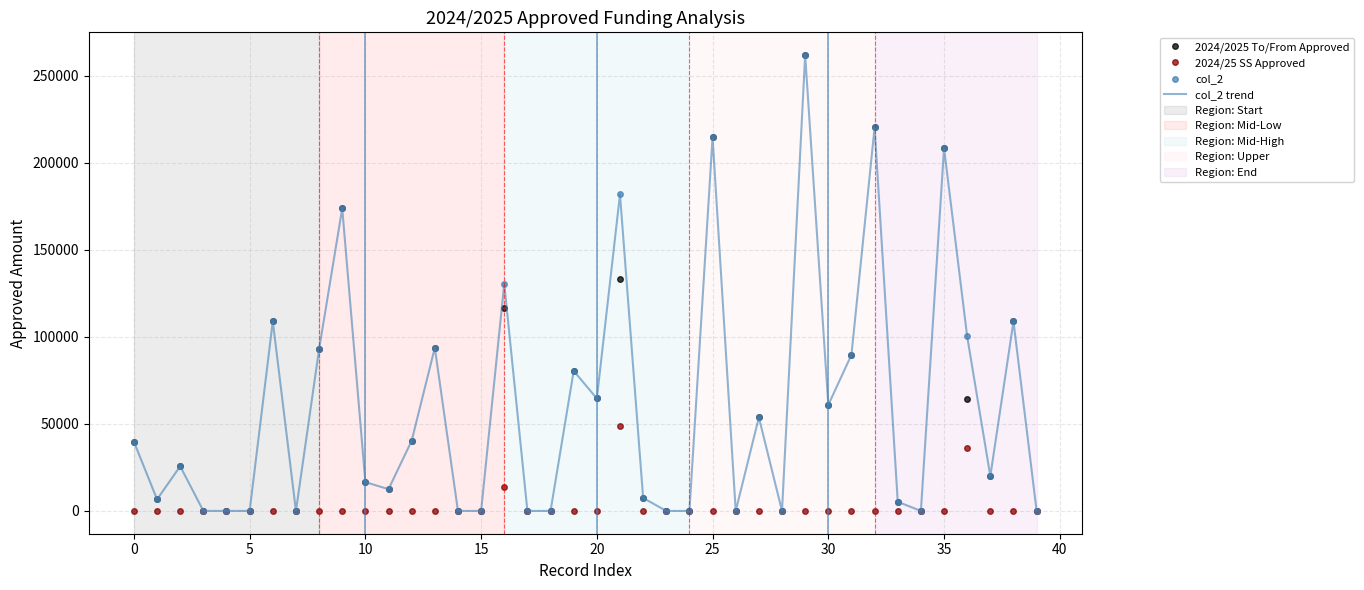

True or false: col_2 and col_2 trend cross at least once.

False